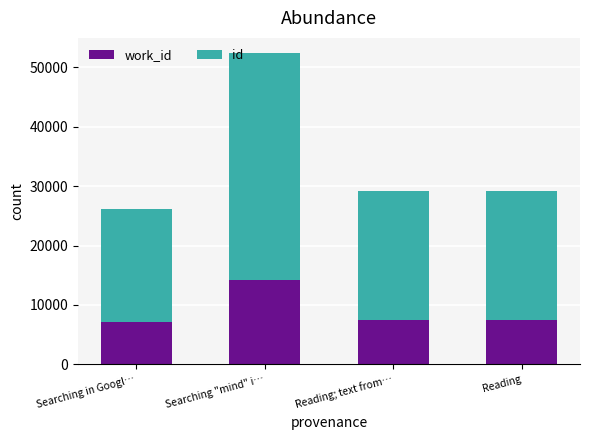

The value of id at Reading is 37980. True or false?

False